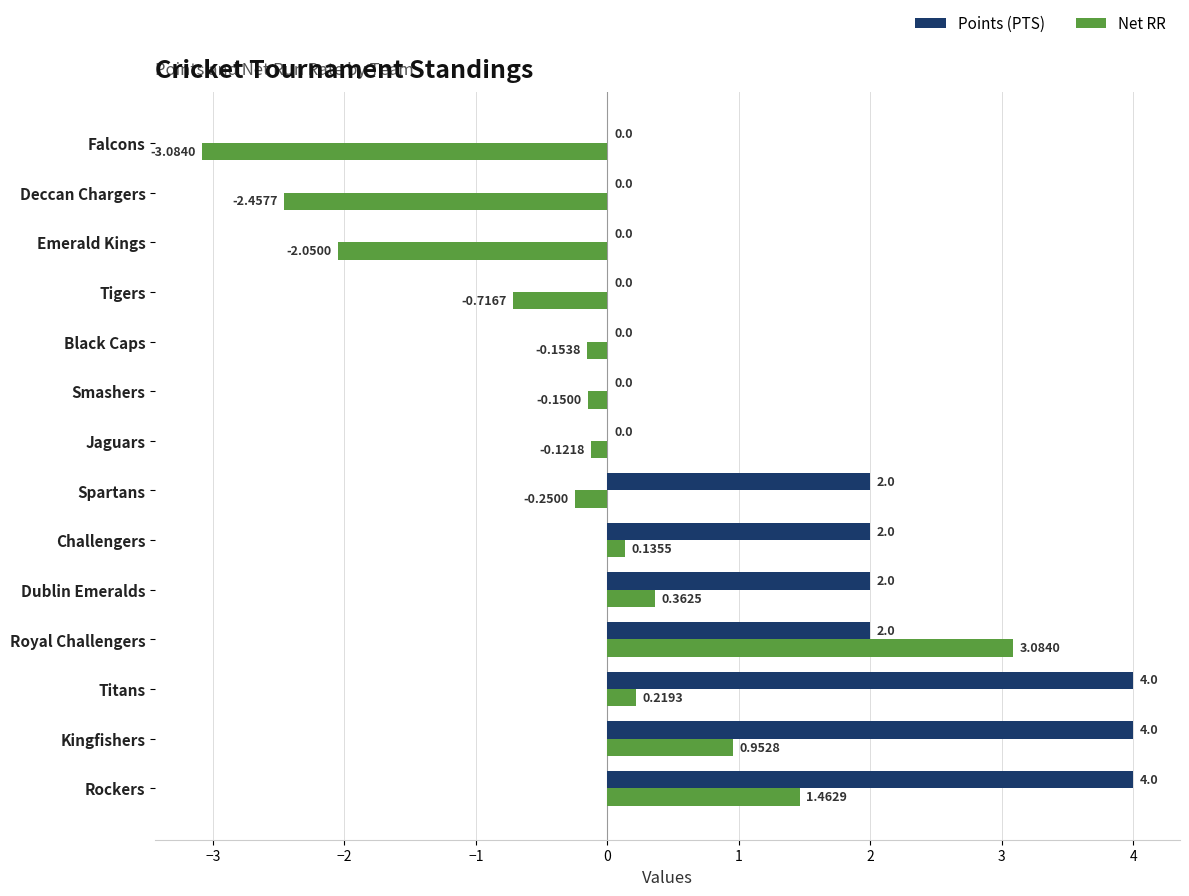

At which label is Net RR closest to 0?

Jaguars